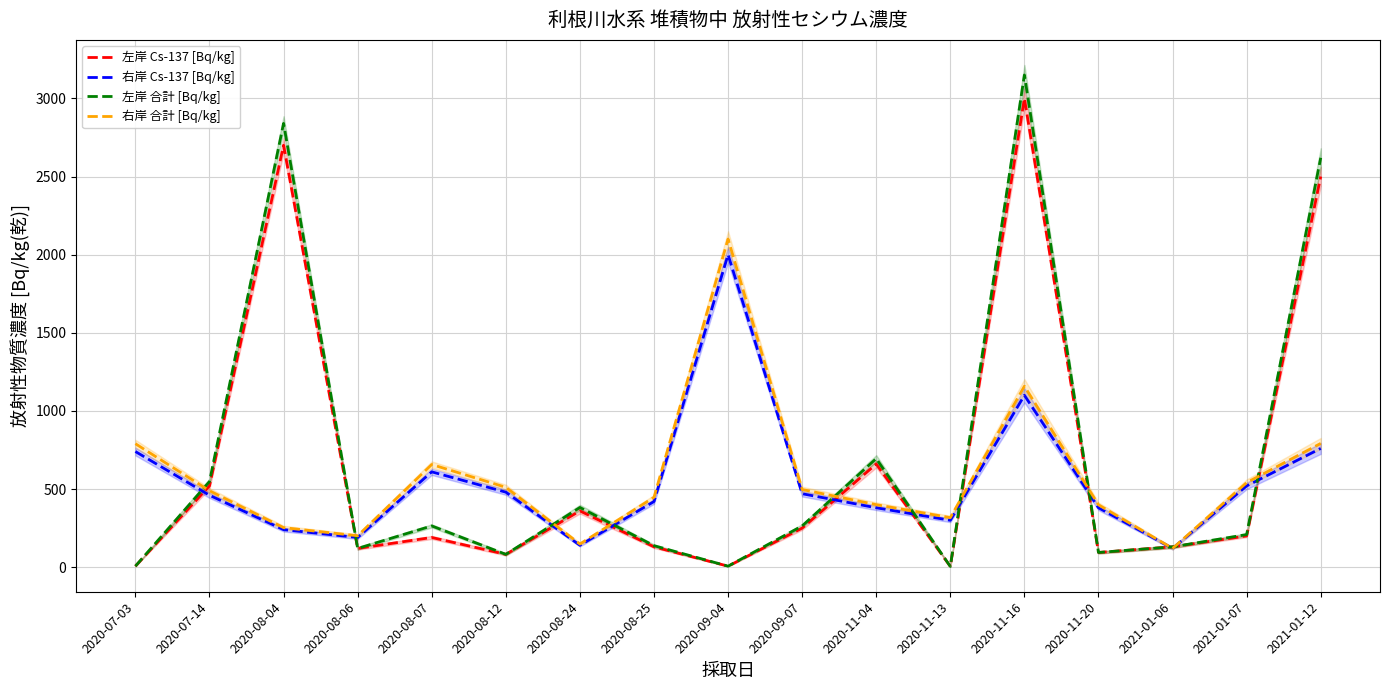

How many data points does each series have?

17